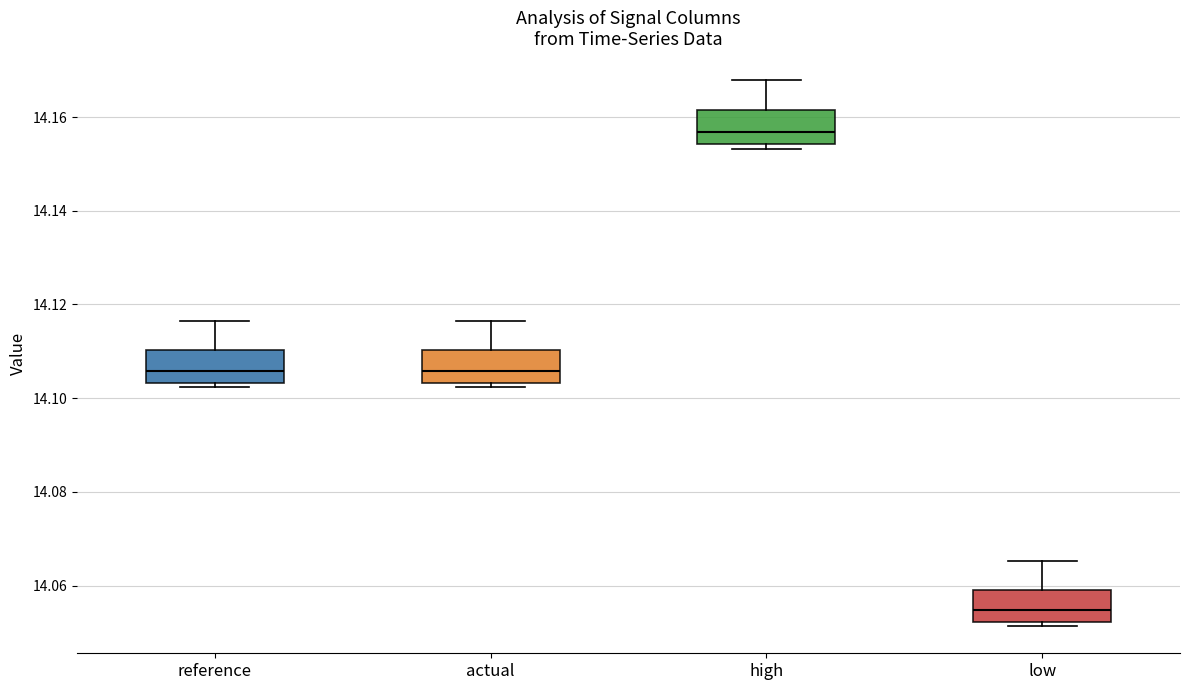

Which box has the lowest median line?

low